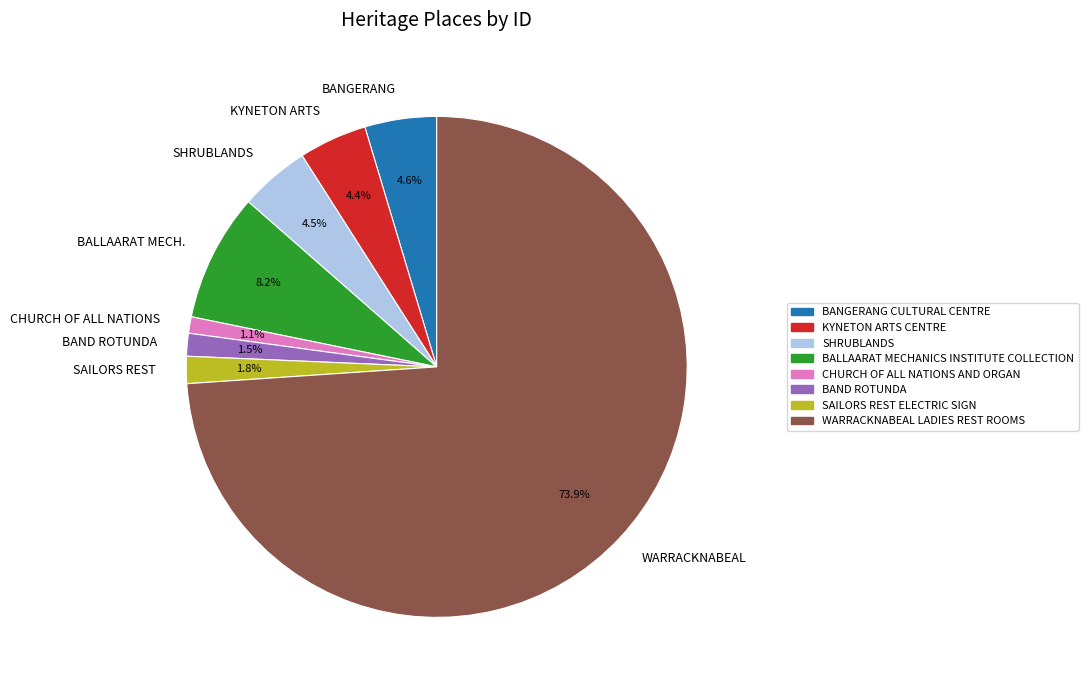

Count the number of slices in the pie.

8